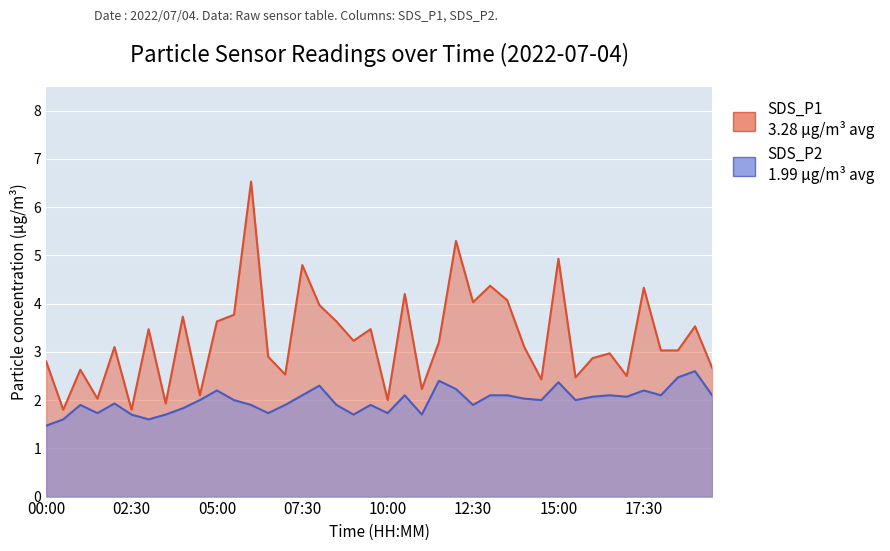

Is the value of SDS_P2 at 06:30 greater than the value of SDS_P1 at 13:30?

No